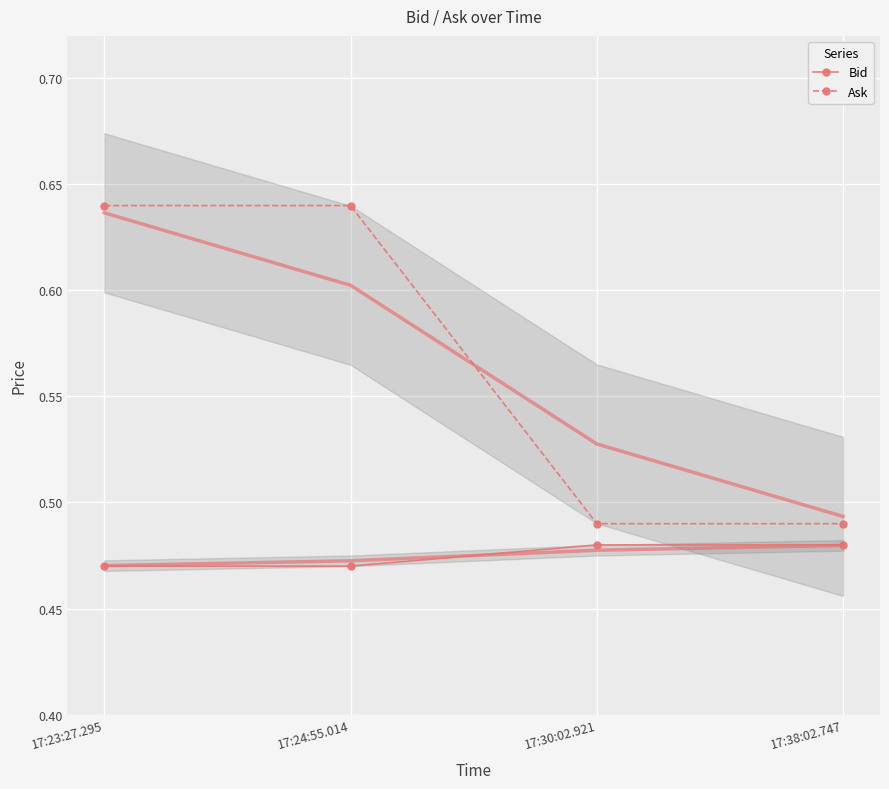

What is the sum of the Ask values at 17:30:02.921 and 17:23:27.295?

1.1